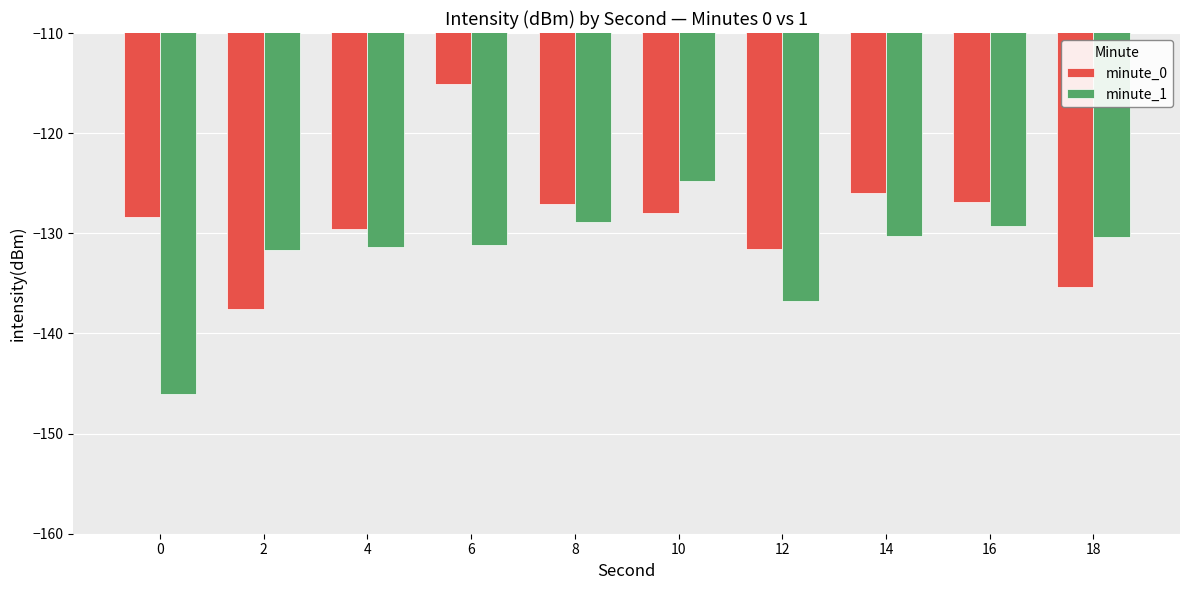

Does the chart contain stacked bars?

No